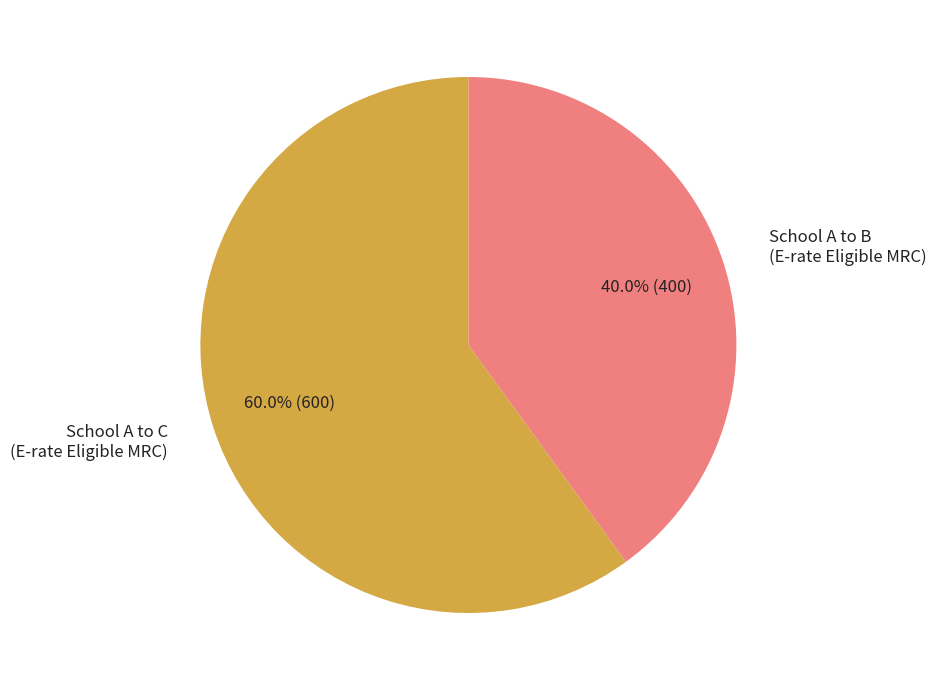

Is there a majority slice in this chart?

Yes